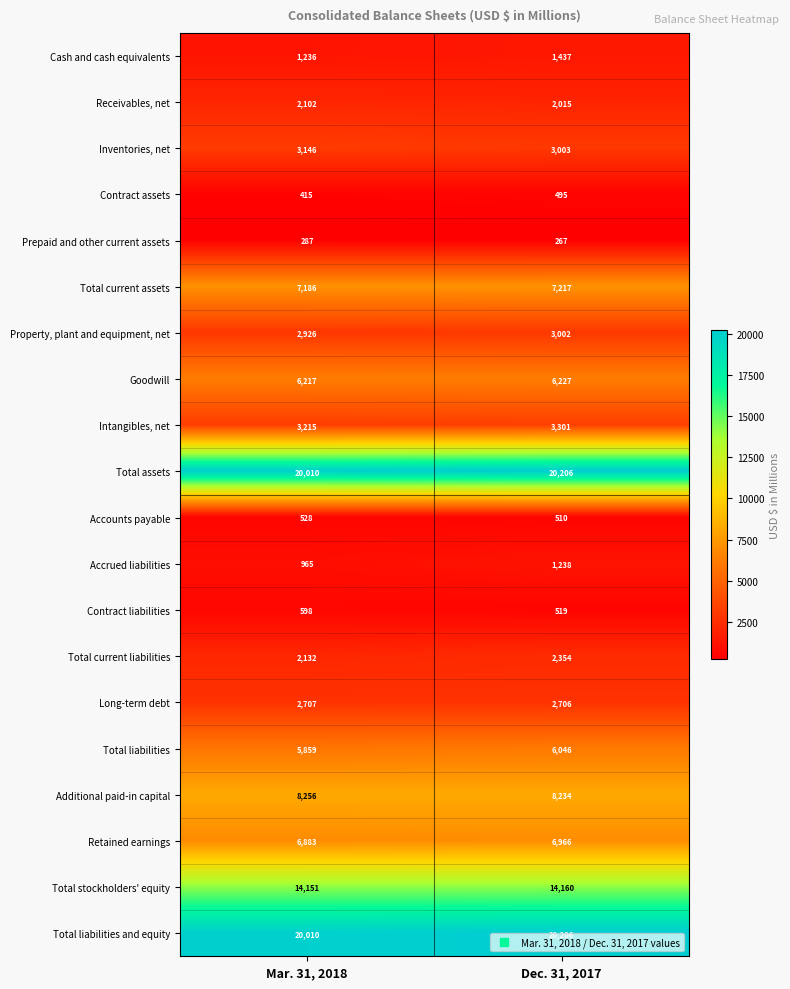

What value does the Goodwill series have at Dec. 31, 2017, to the nearest 5?

6225